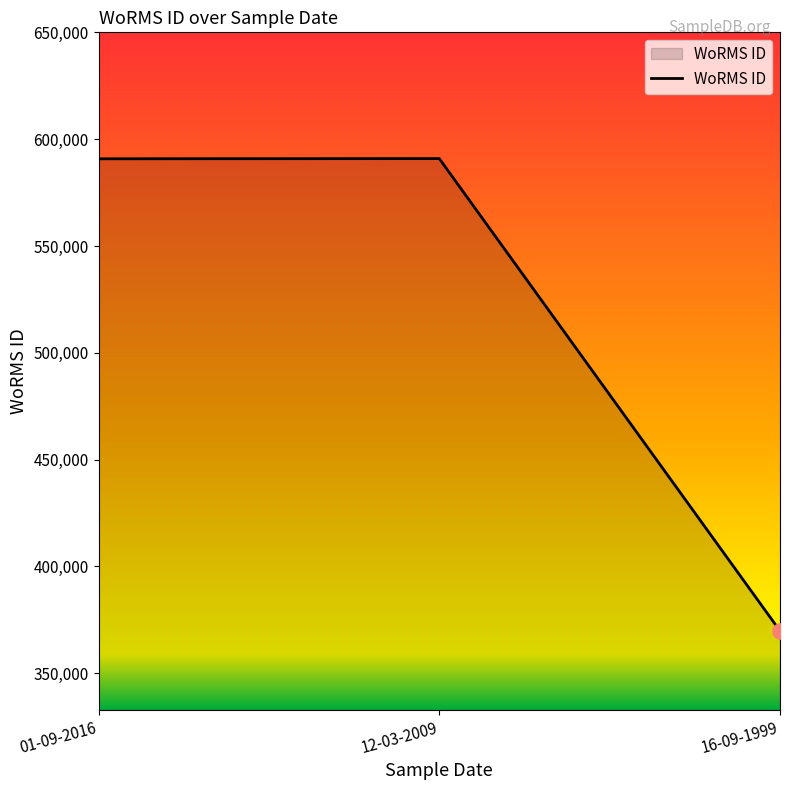

Between 16-09-1999 and 12-03-2009, which is larger?

12-03-2009